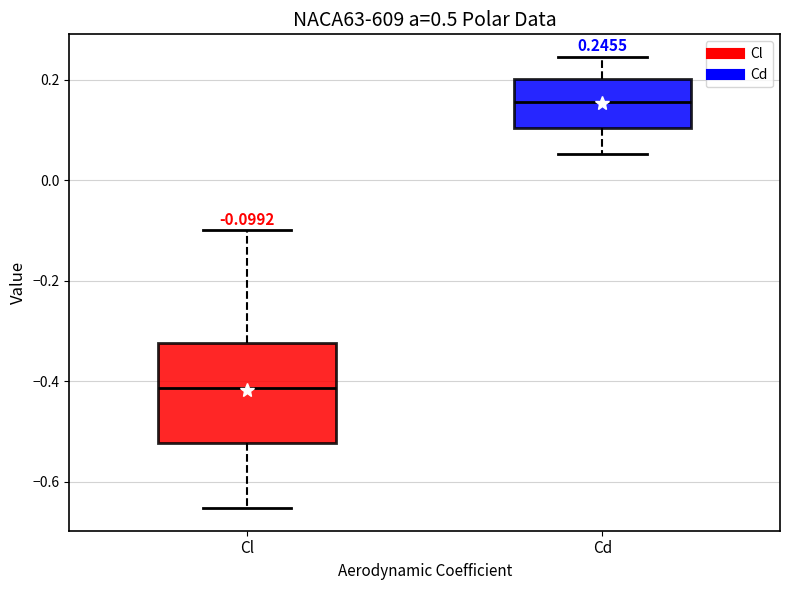

Which box has the highest median line?

Cd